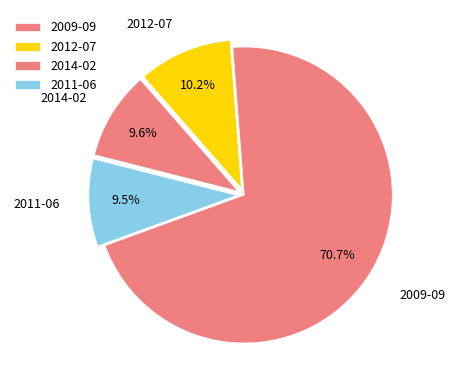

How many segments does this pie chart have?

4